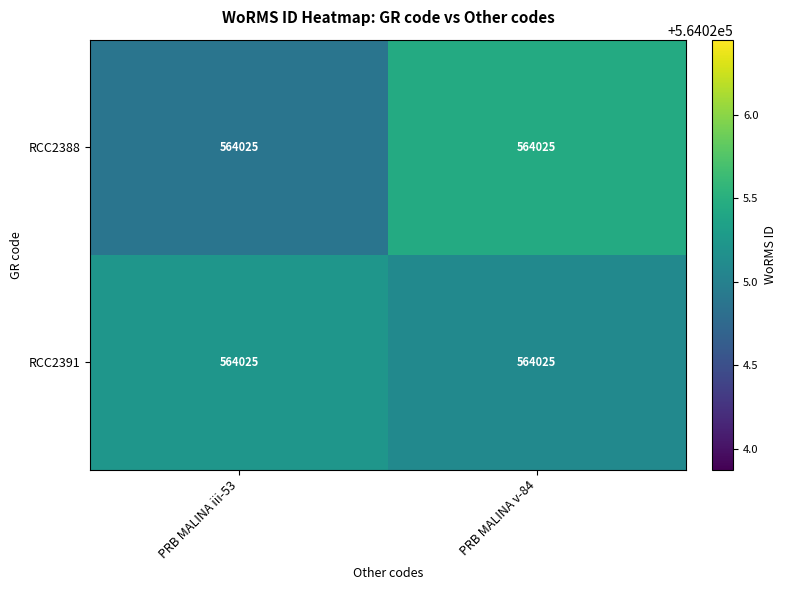

Which series has the largest range (max minus min)?

RCC2388